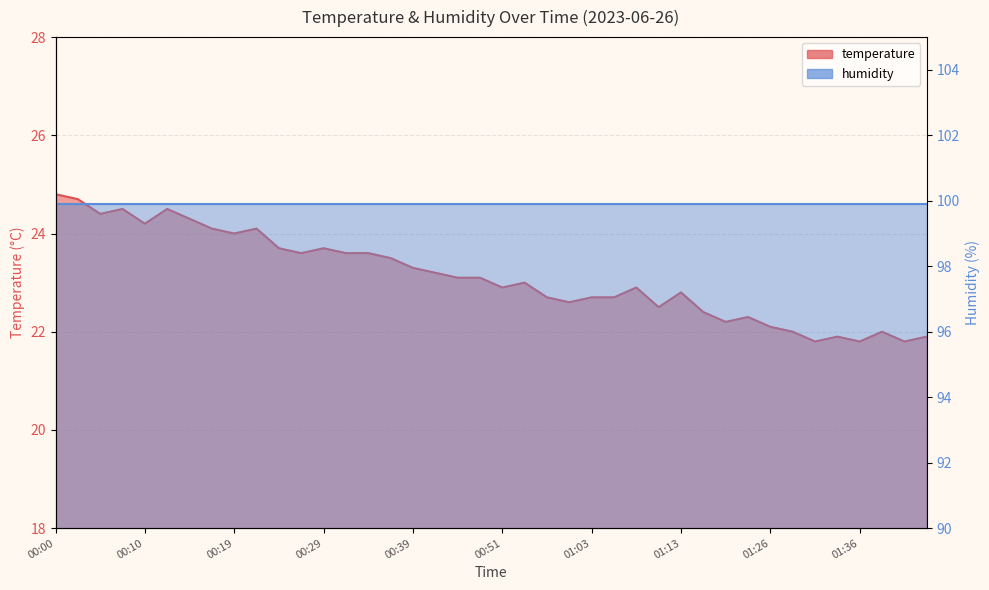

Reading right to left, transcribe all the data shown in this chart.

01:46=21.9	01:41=21.8	01:38=22.0	01:36=21.8	01:33=21.9	01:31=21.8	01:29=22.0	01:26=22.1	01:20=22.3	01:18=22.2	01:16=22.4	01:13=22.8	01:11=22.5	01:08=22.9	01:06=22.7	01:03=22.7	00:58=22.6	00:56=22.7	00:53=23.0	00:51=22.9	00:49=23.1	00:46=23.1	00:41=23.2	00:39=23.3	00:36=23.5	00:34=23.6	00:32=23.6	00:29=23.7	00:27=23.6	00:24=23.7	00:22=24.1	00:19=24.0	00:17=24.1	00:15=24.3	00:12=24.5	00:10=24.2	00:07=24.5	00:05=24.4	00:02=24.7	00:00=24.8